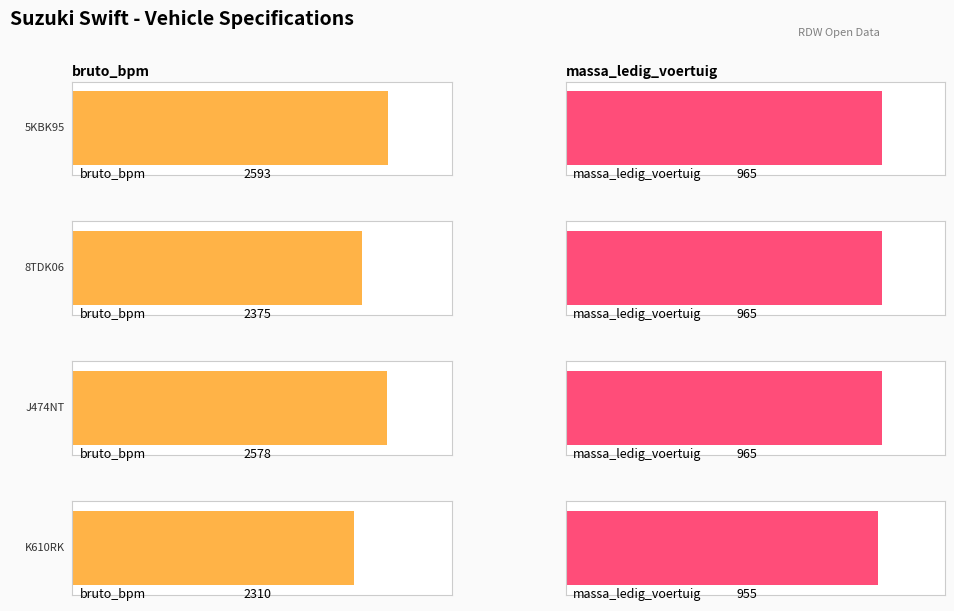

How many bars are there in total?

8